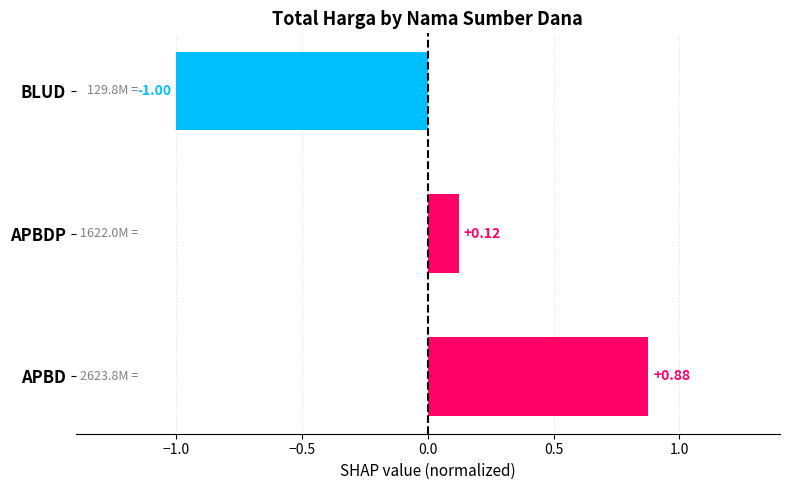

Between APBD and APBDP, which is larger?

APBD